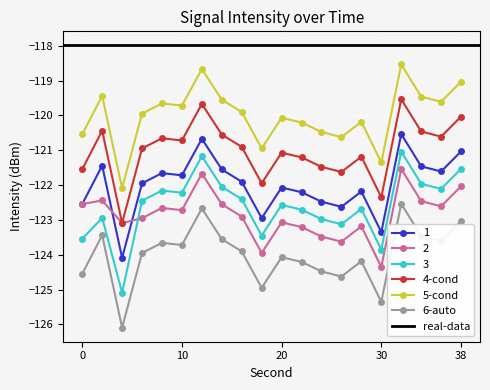

Count the number of categories in the chart.

20